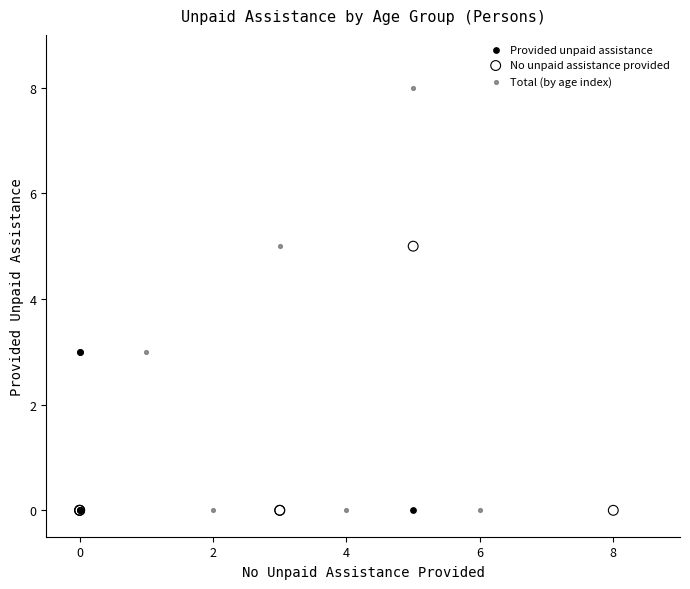

Which series reaches the maximum Y coordinate?

Total (by age index)